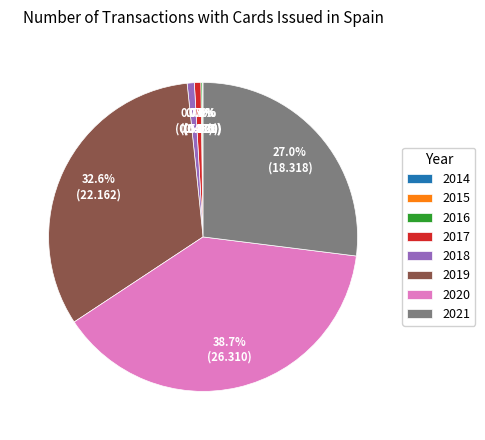

Is the sum of 2020 and 2018 greater than half?

No